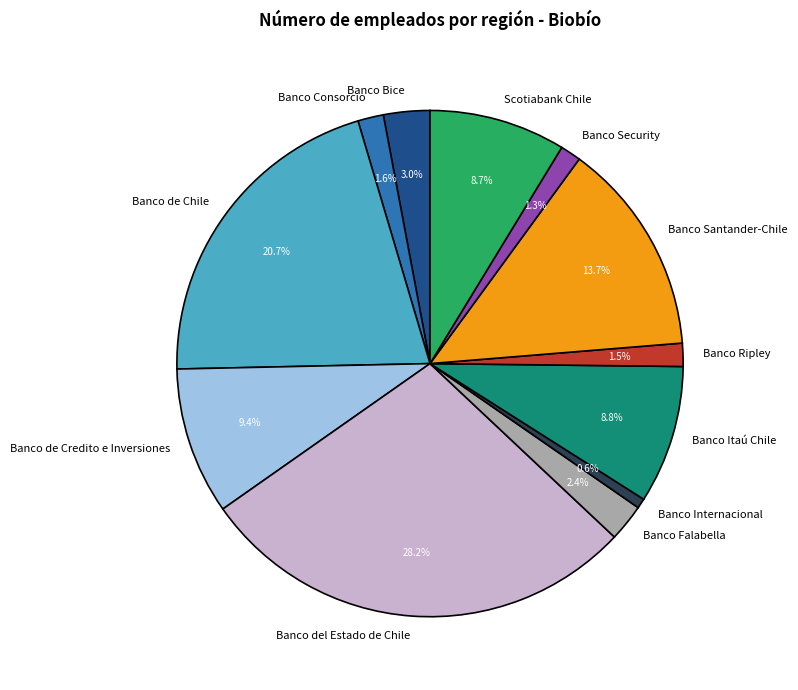

True or false: Banco Consorcio accounts for 2% of the total.

True